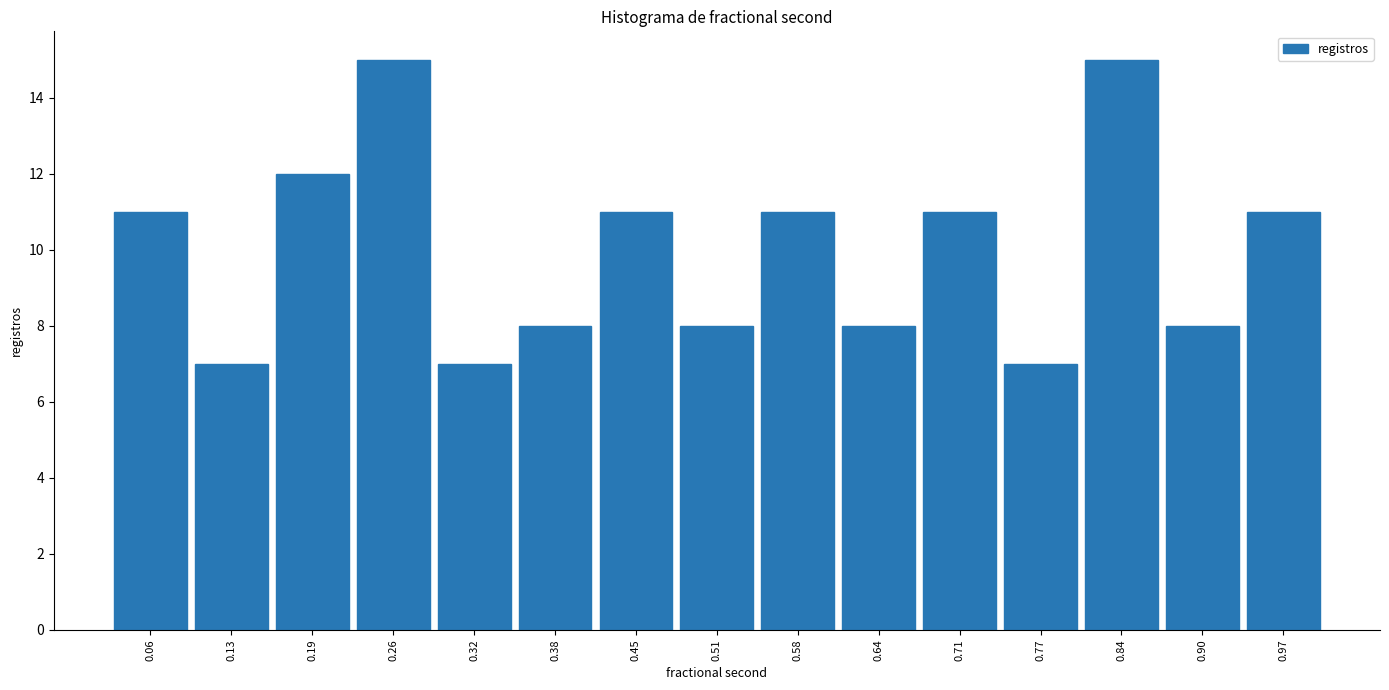

Reading left to right, list every bar in this chart as the range it spans on the x-axis followed by its height. Neither the bar edges nor the heights are printed on the chart, so give them approximately, as read against the axes.

0.03 to 0.09: 11
0.09 to 0.16: 7
0.16 to 0.22: 12
0.22 to 0.29: 15
0.29 to 0.35: 7
0.35 to 0.42: 8
0.42 to 0.48: 11
0.48 to 0.55: 8
0.55 to 0.61: 11
0.61 to 0.67: 8
0.67 to 0.74: 11
0.74 to 0.80: 7
0.80 to 0.87: 15
0.87 to 0.93: 8
0.93 to 1.00: 11